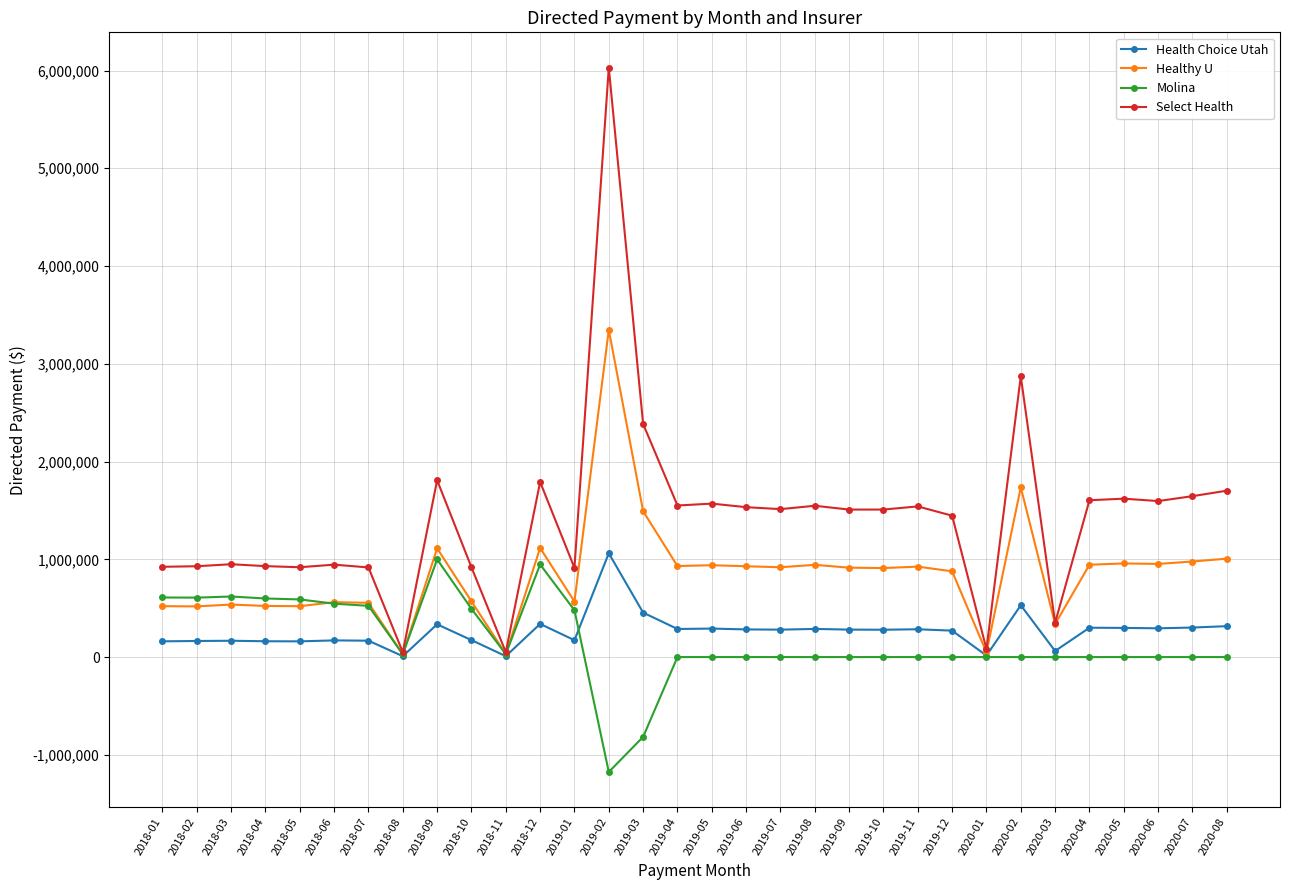

The value of Molina at 2019-06 is 0.0. True or false?

True